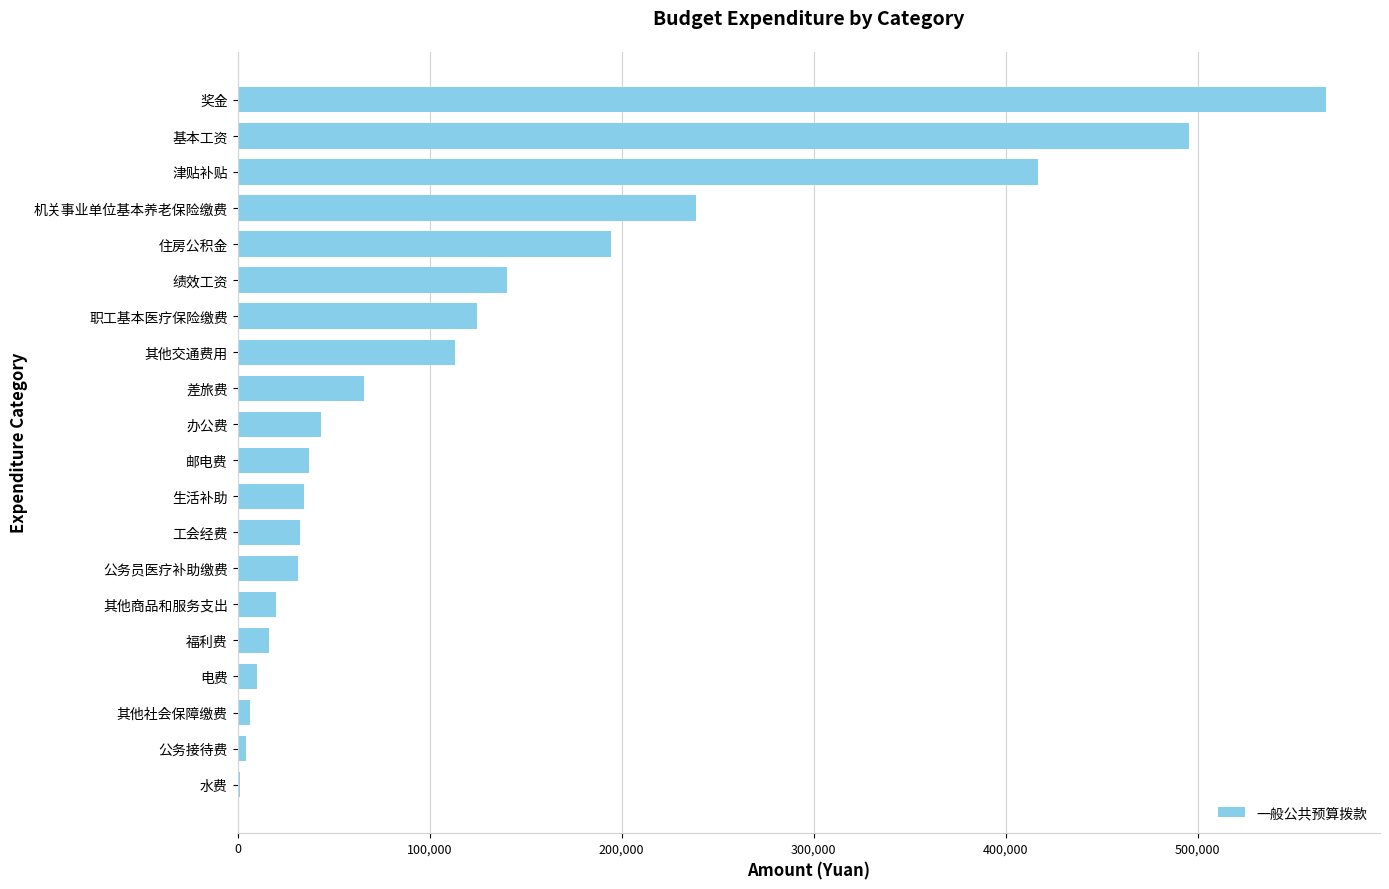

At which label is the value closest to 284079?

机关事业单位基本养老保险缴费